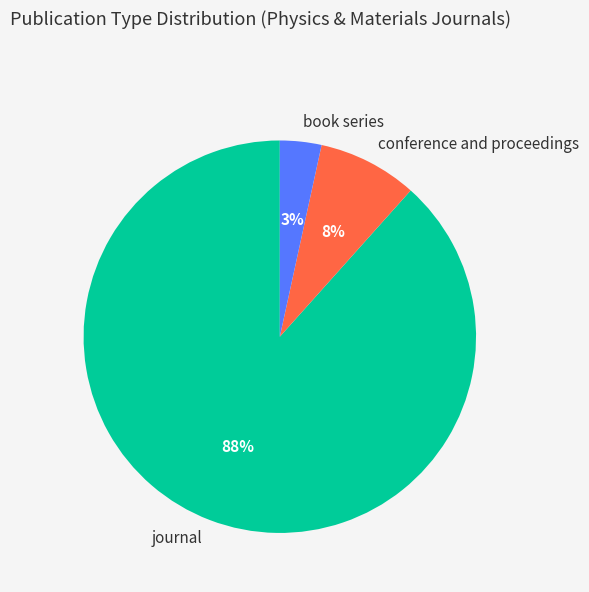

What is the largest slice in the pie chart?

journal